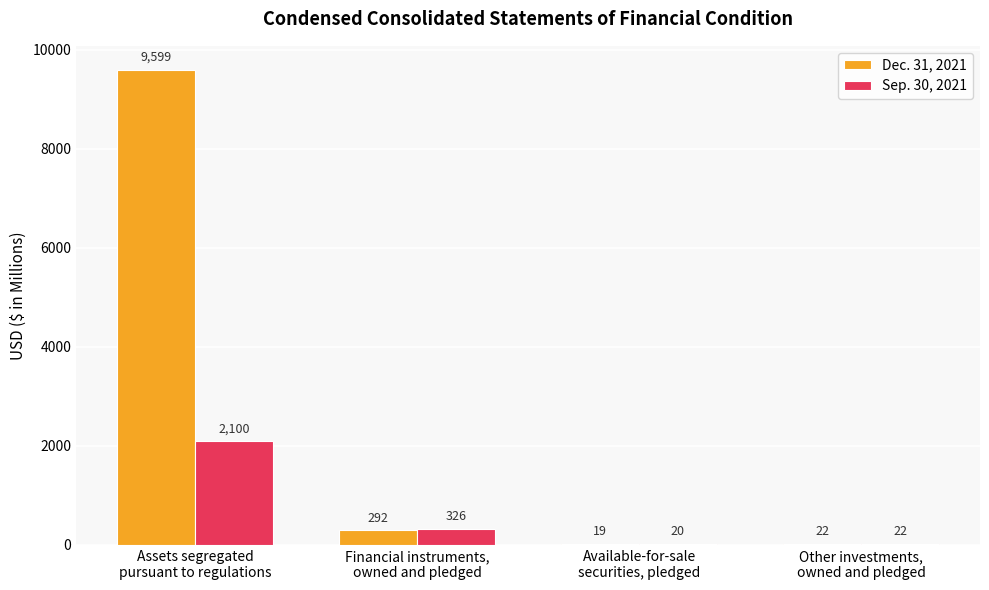

What is the sum of all Dec. 31, 2021 values?

9932